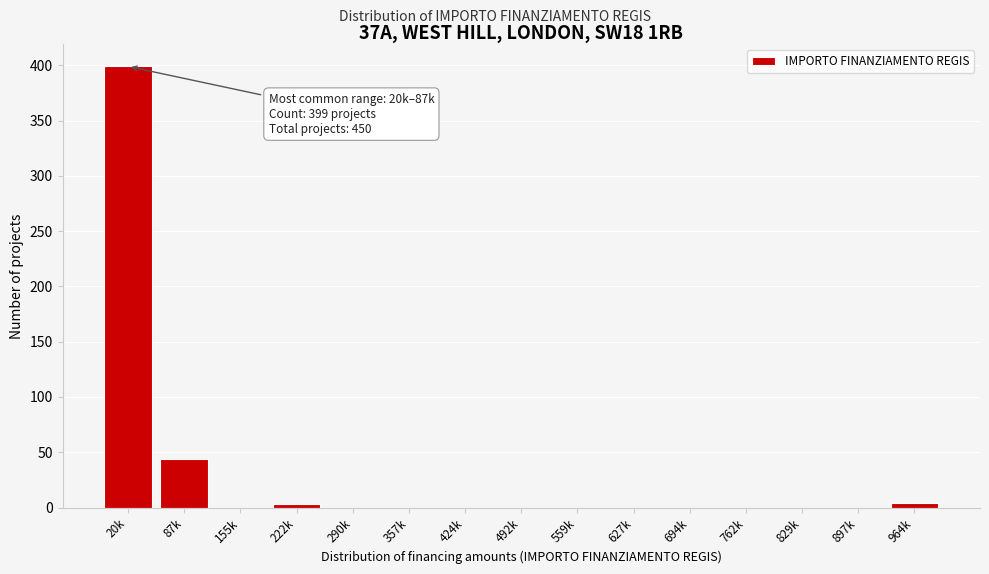

The chart shows a value of 0 at 290k. True or false?

True